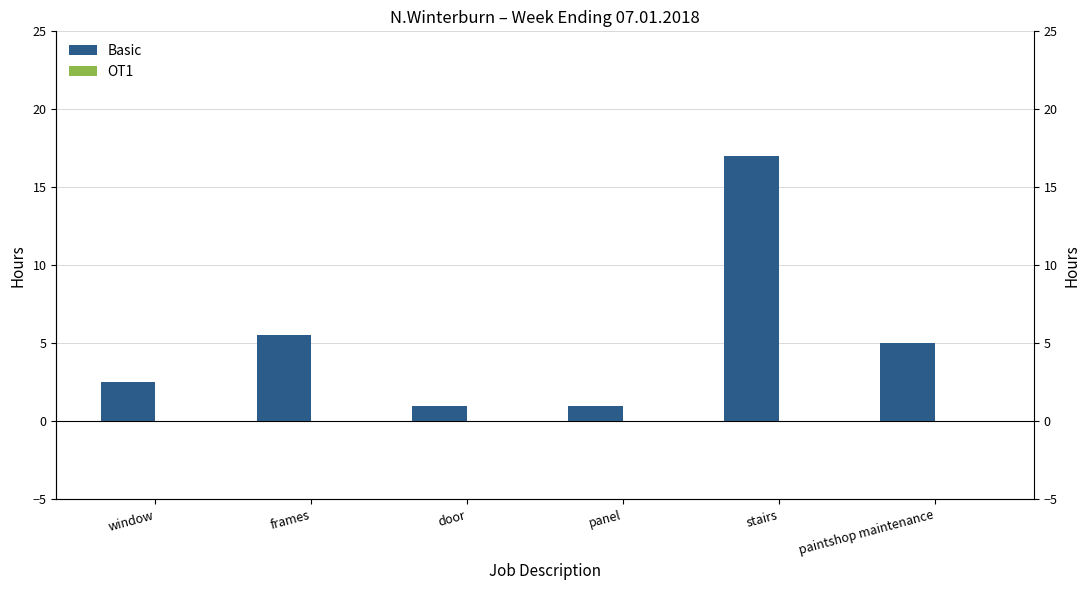

Reading left to right, extract all data points from this chart.

Basic: window=2.5	frames=5.5	door=1.0	panel=1.0	stairs=17.0	paintshop maintenance=5.0
OT1: window=0.0	frames=0.0	door=0.0	panel=0.0	stairs=0.0	paintshop maintenance=0.0